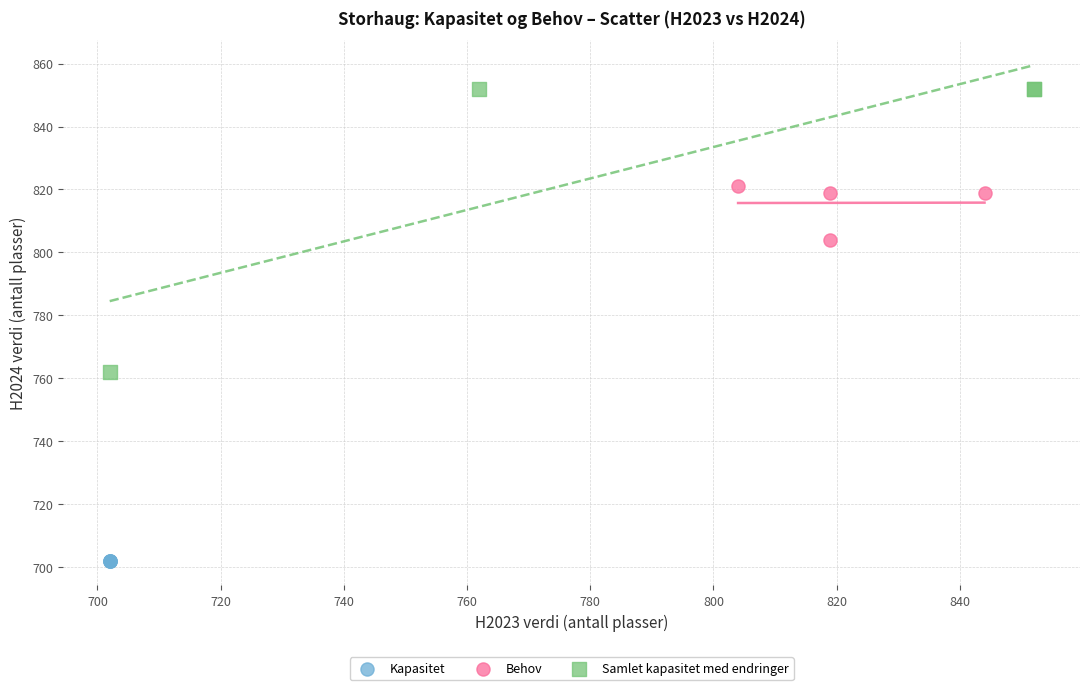

Which series contains the highest Y value?

Samlet kapasitet med endringer